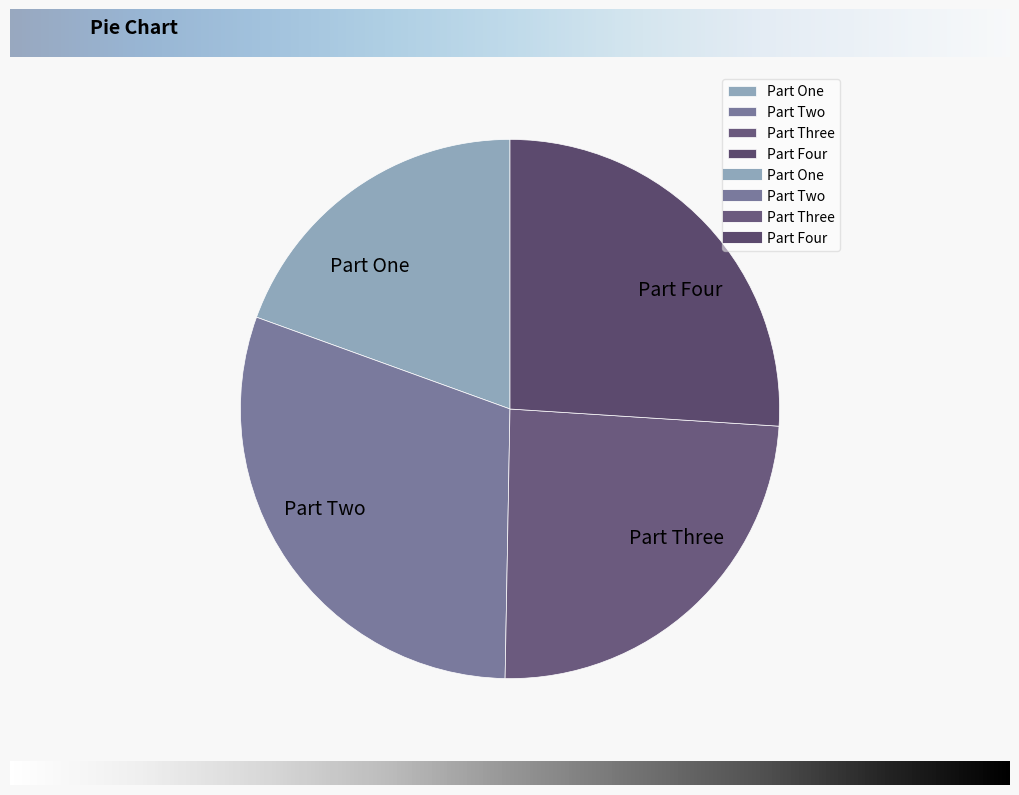

How many slices are in this pie chart?

4